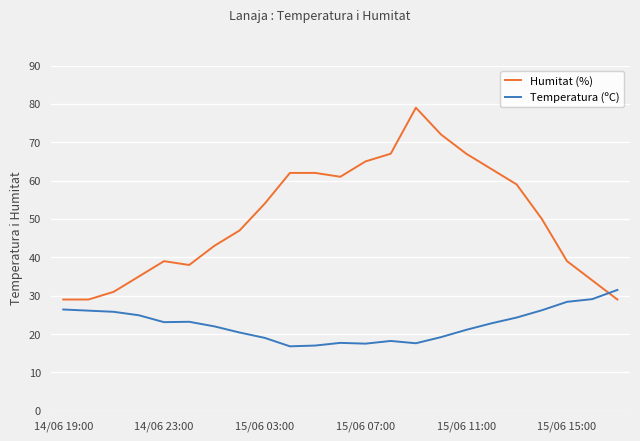

After their last crossing, which series has the higher values: Humitat (%) or Temperatura (ºC)?

Temperatura (ºC)